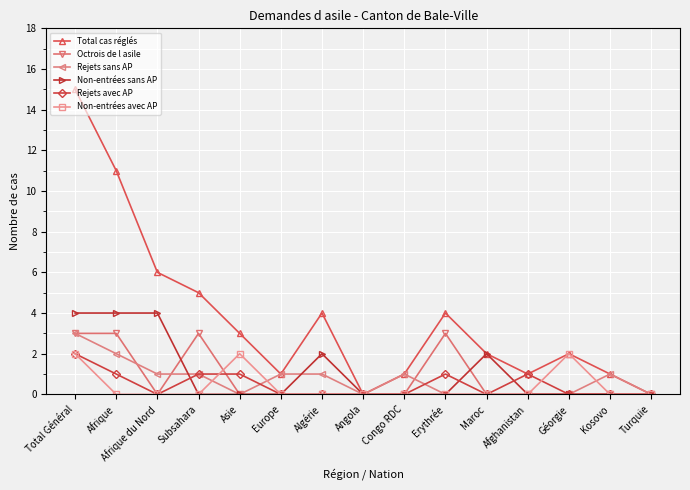

What is the greatest value displayed?

15